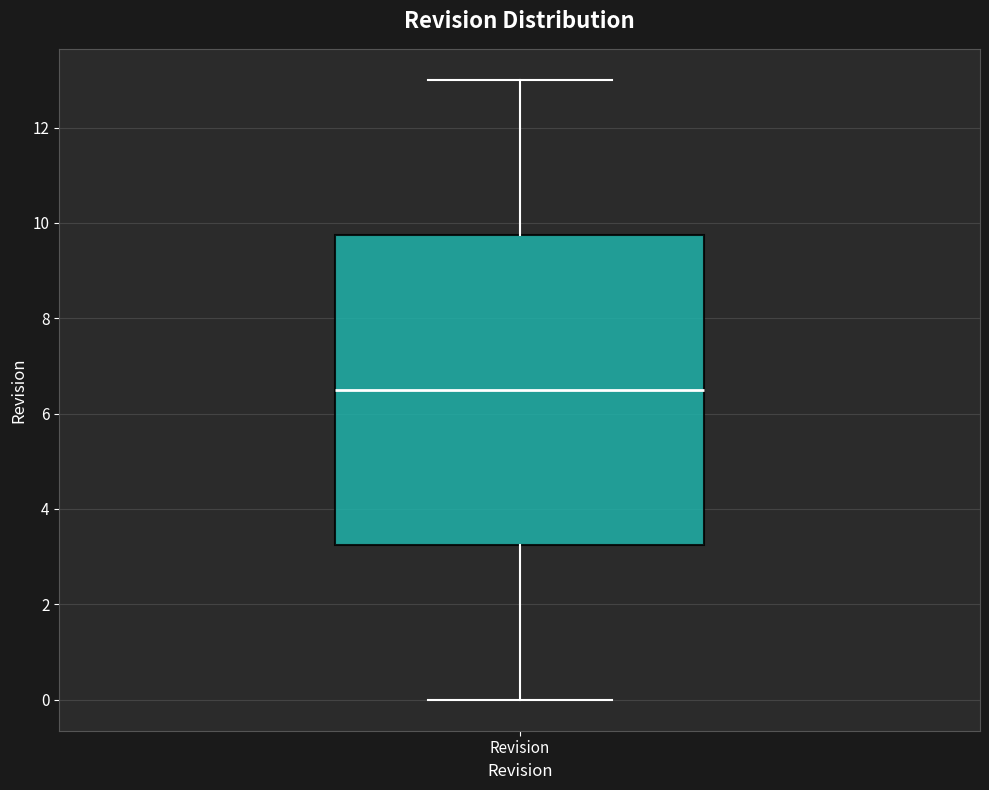

Where does the lower whisker of the box for Revision end on the y-axis? The values are not printed on the chart, so give them approximately, as read against the axis.

0.0